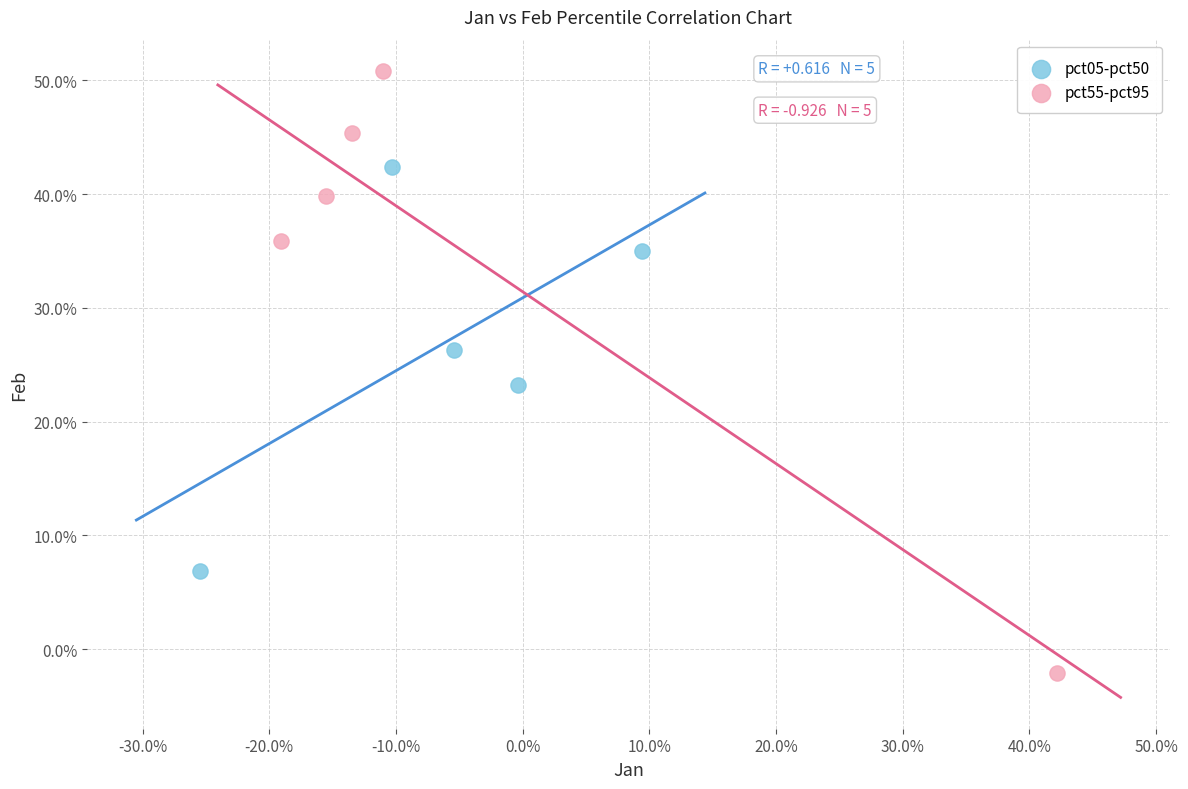

Which series has the largest Y range (max minus min)?

pct55-pct95